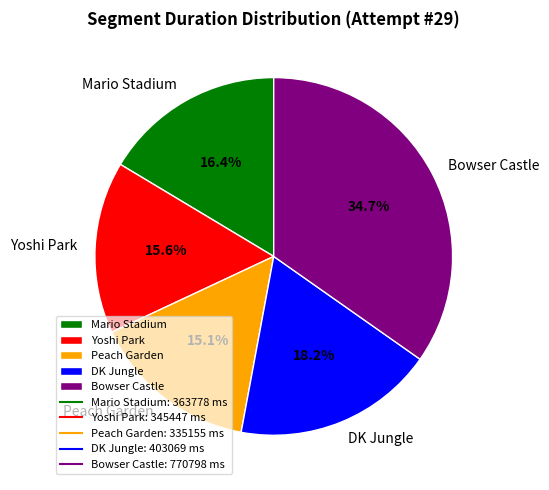

Between Peach Garden and Mario Stadium, which is larger?

Mario Stadium